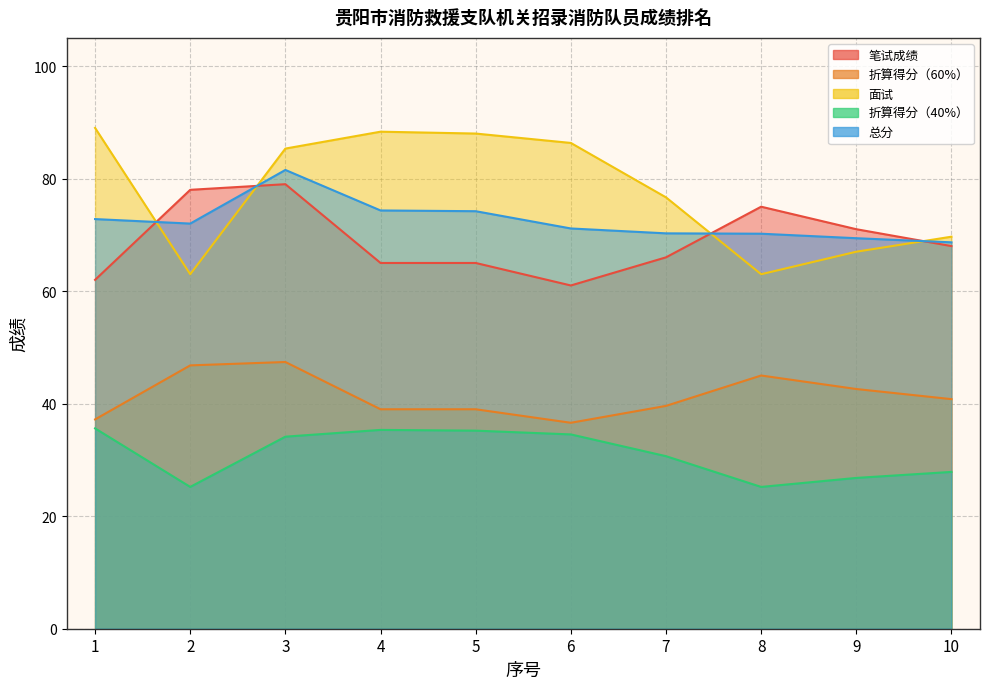

True or false: 折算得分（40%） and 面试 intersect in this chart.

False